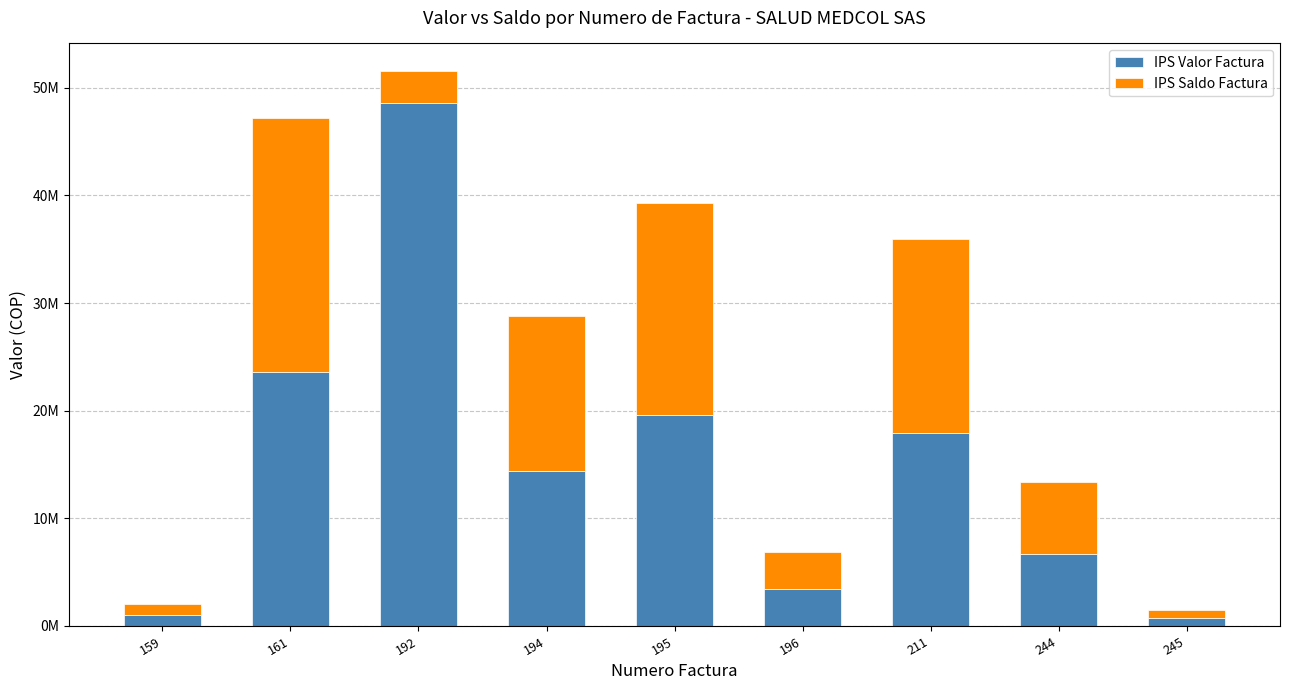

True or false: IPS Saldo Factura has a value of 8718948 at 161.

False